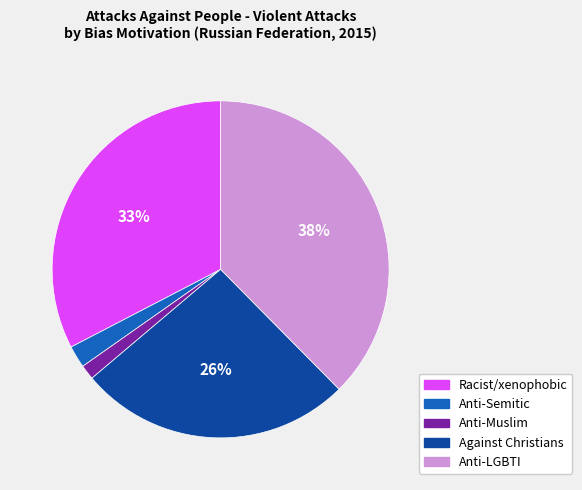

Is there any slice that represents more than half of the pie?

No